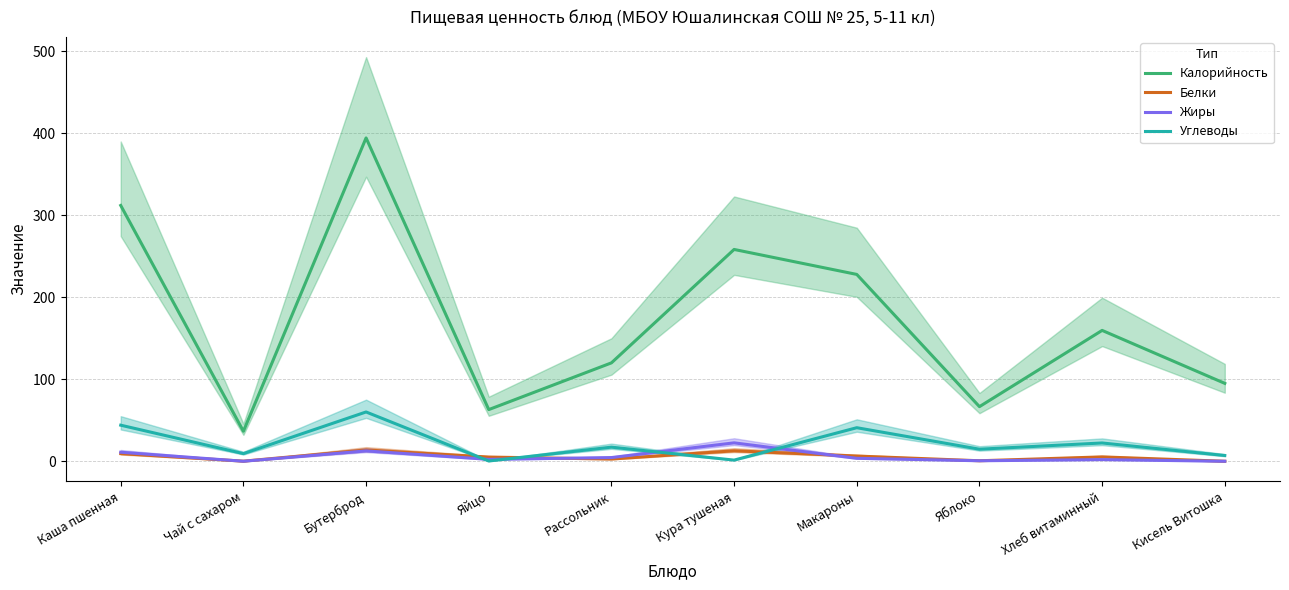

Where is the first local maximum for Углеводы?

Бутерброд